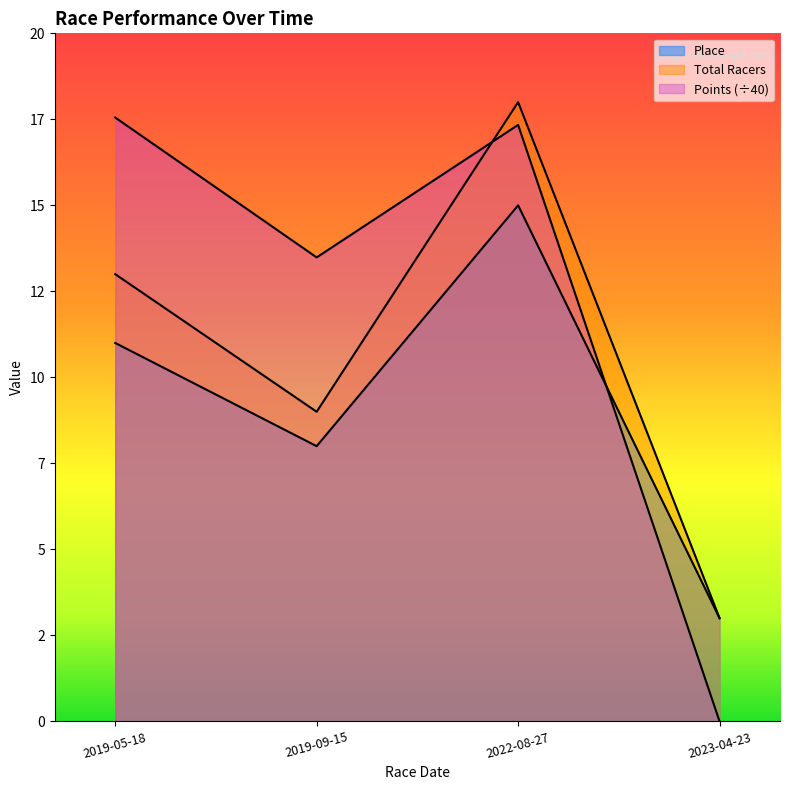

True or false: Total Racers and Place cross at least once.

False